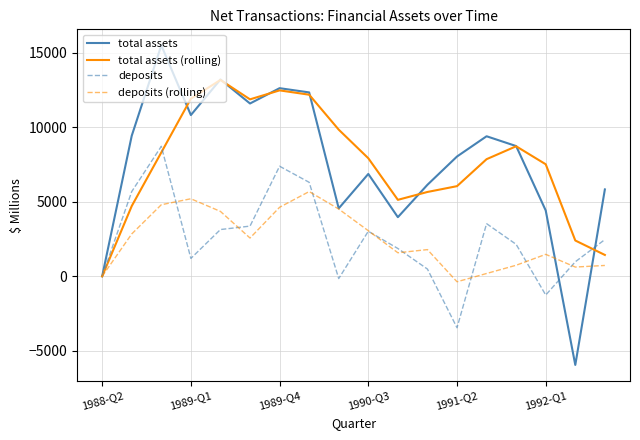

How many lines are shown in the chart?

4